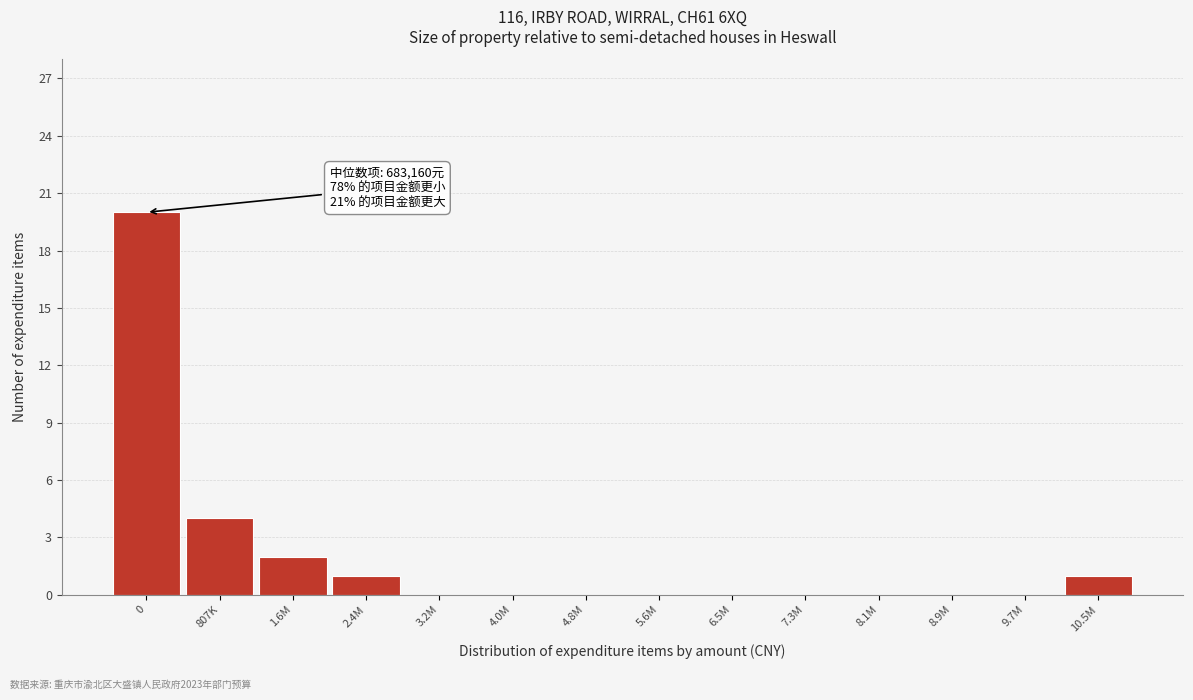

Reading left to right, extract all data points from this chart.

0=20	807K=4	1.6M=2	2.4M=1	3.2M=0	4.0M=0	4.8M=0	5.6M=0	6.5M=0	7.3M=0	8.1M=0	8.9M=0	9.7M=0	10.5M=1